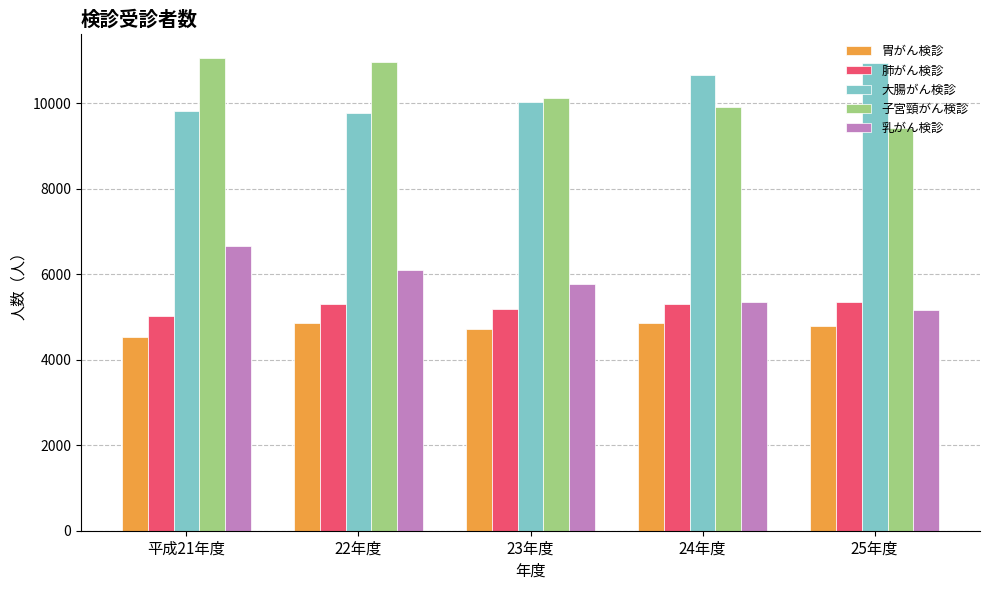

The 子宮頸がん検診 series shows 7490 at 22年度. True or false?

False